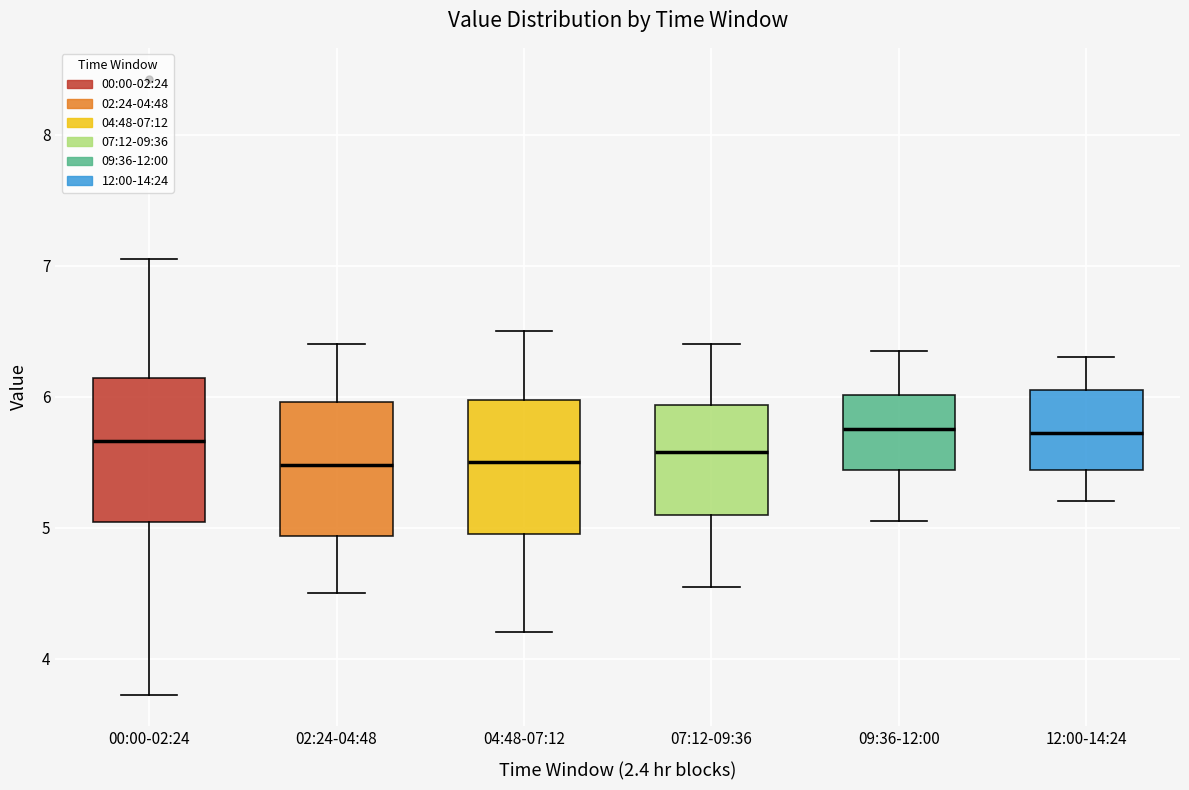

Where does the lower whisker of the box for 02:24-04:48 end on the y-axis? The values are not printed on the chart, so give them approximately, as read against the axis.

4.5